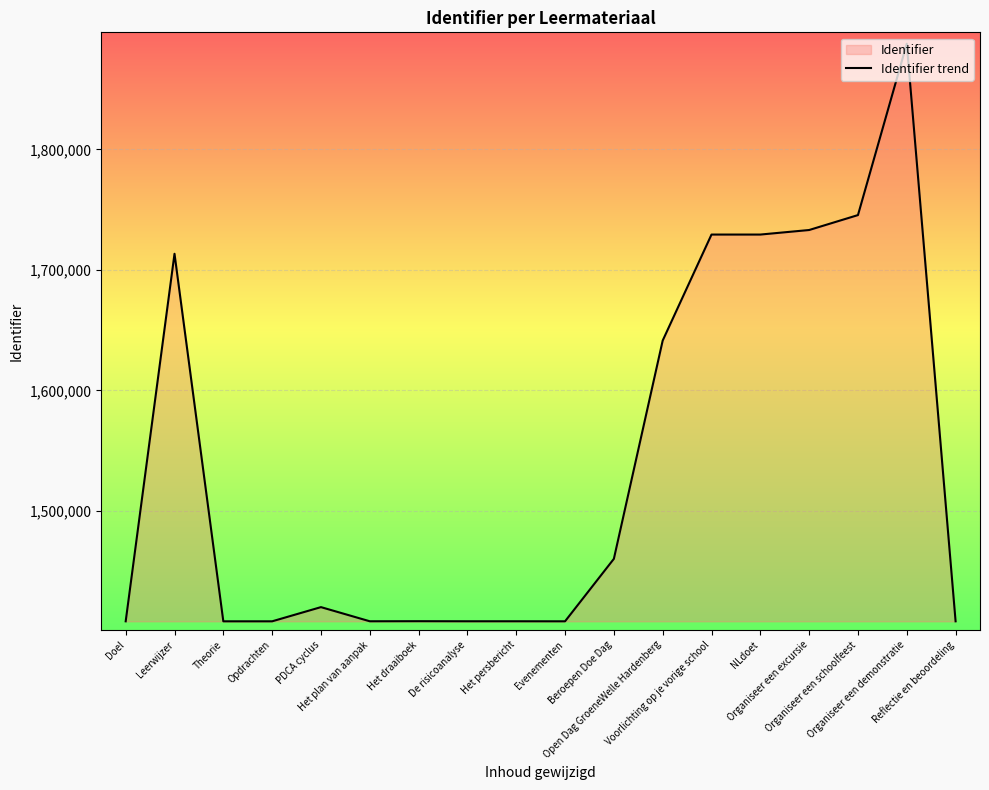

What is the sum of the values at Open Dag GroeneWelle Hardenberg and NLdoet?

3370732